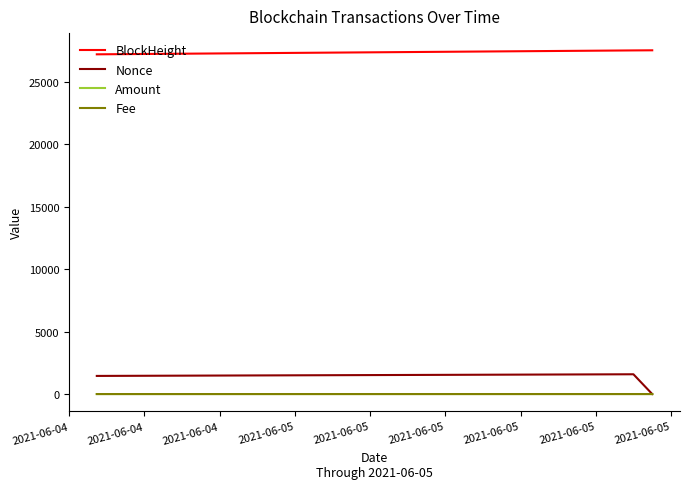

What is the difference between the maximum and minimum values in the BlockHeight series?

322.0